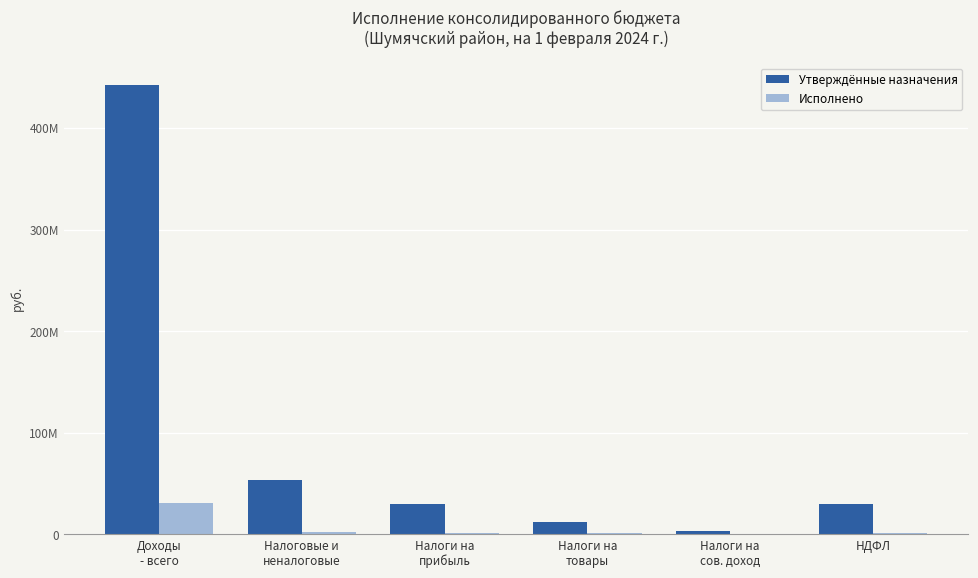

What is the approximate value of Утверждённые назначения at Налоги на
товары?

12424600.0